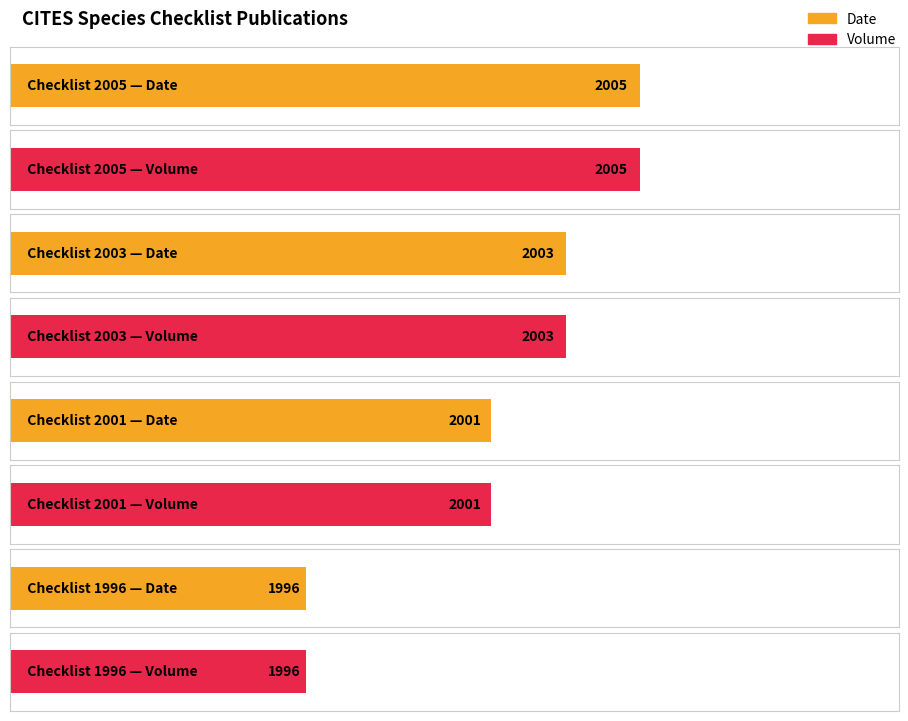

At which category is the sum across all series the highest?

Checklist 2005